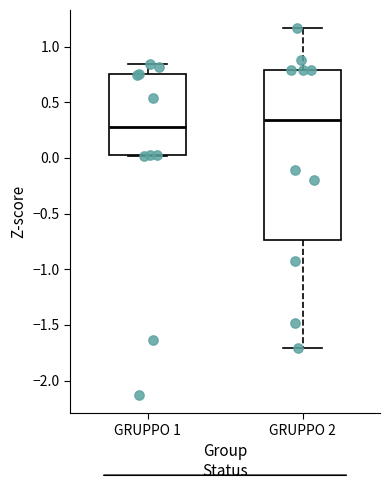

Comparing the boxes themselves (not the whiskers), which one is the tallest?

GRUPPO 2